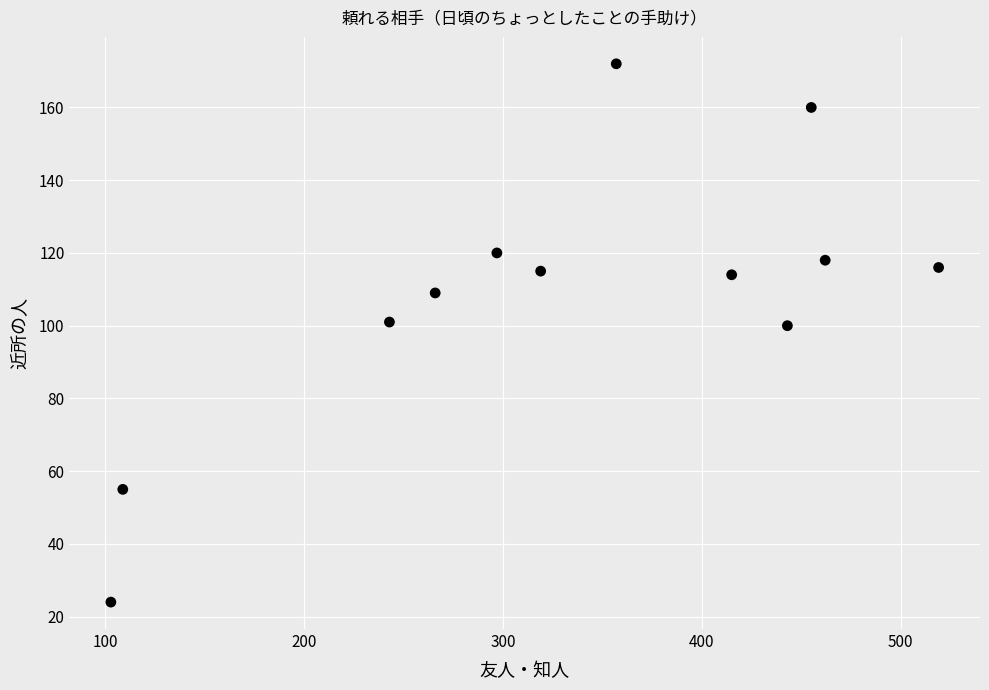

What is the average X value?

332